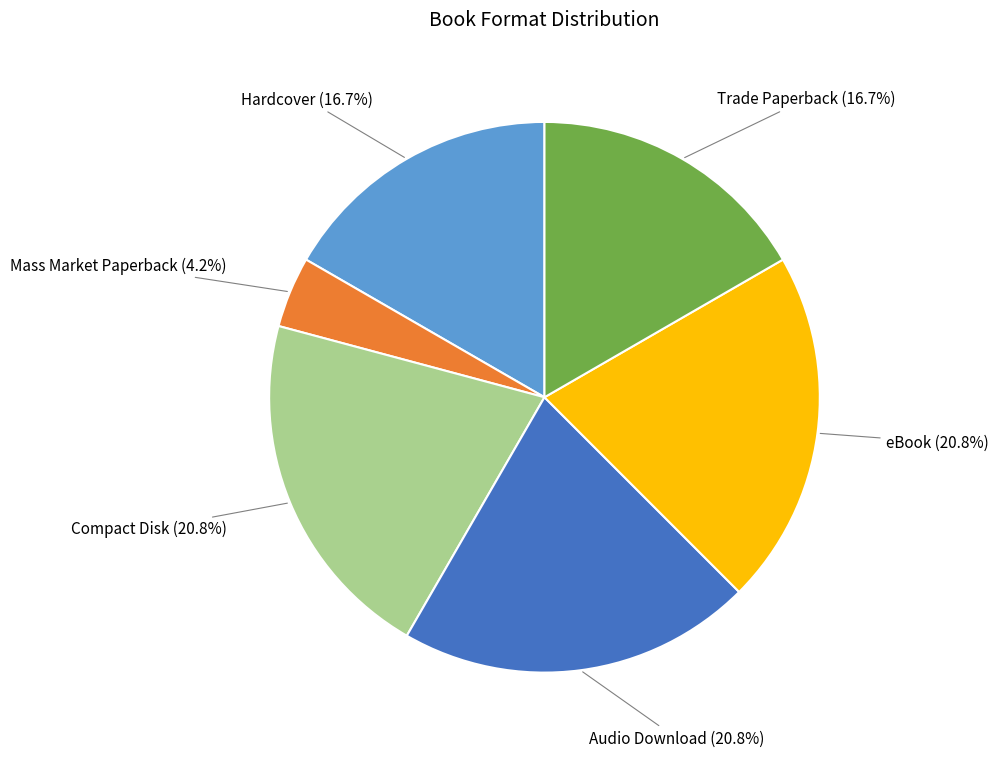

What is the smallest slice in the pie chart?

Mass Market Paperback